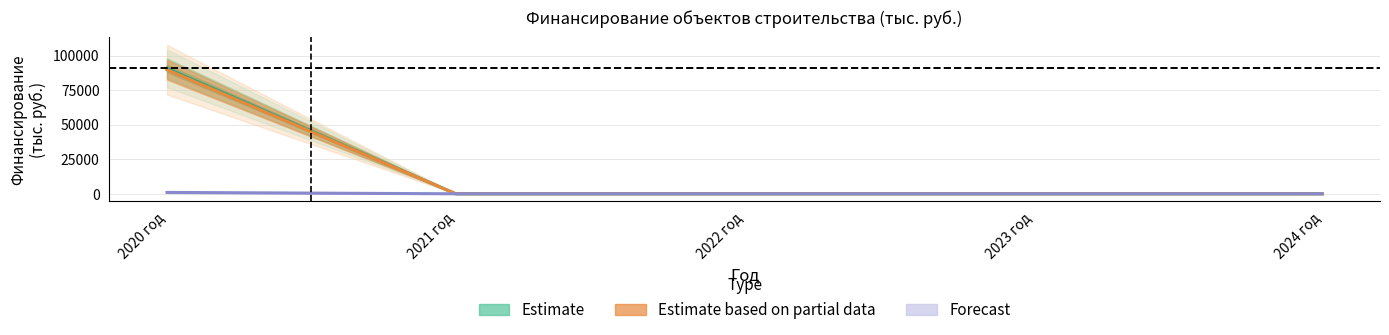

True or false: Forecast and Estimate based on partial data intersect in this chart.

False